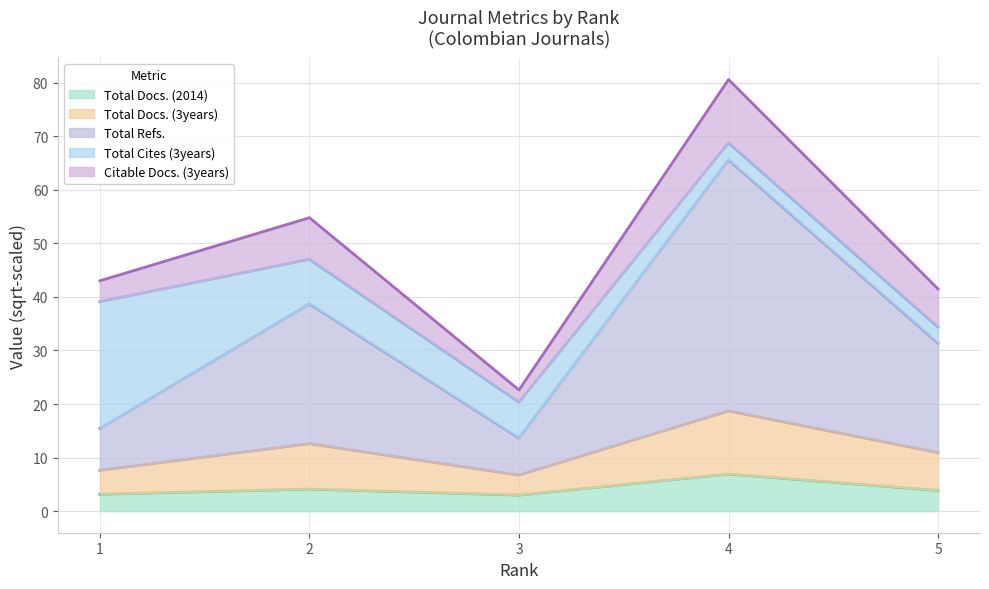

What is the value of the Total Docs. (3years) point at the 4th from the left?

18.7